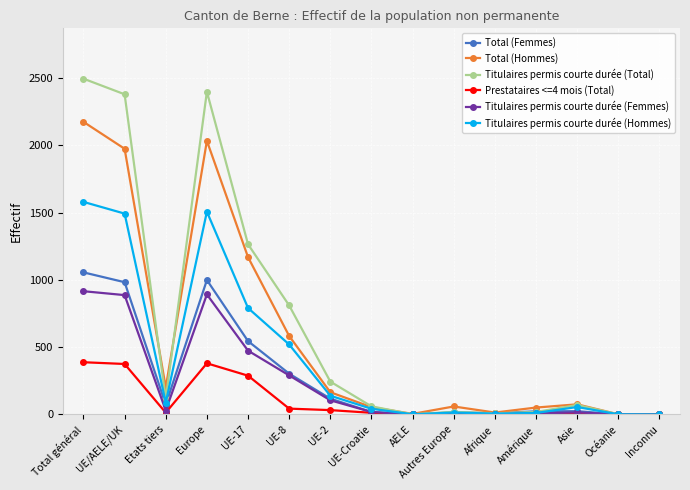

Is the value of Titulaires permis courte durée (Hommes) at Inconnu greater than the value of Total (Femmes) at UE-17?

No